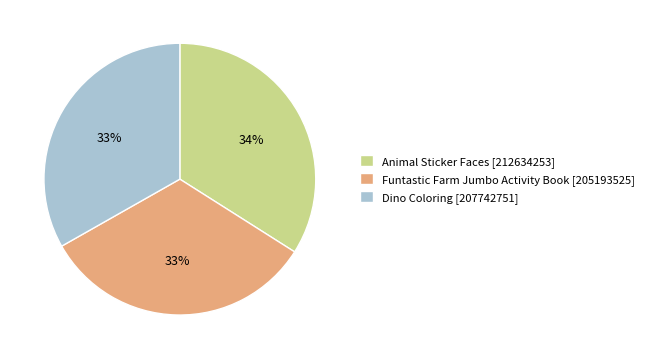

Combined, do Funtastic Farm Jumbo Activity Book [205193525] and Animal Sticker Faces [212634253] account for over 50%?

Yes